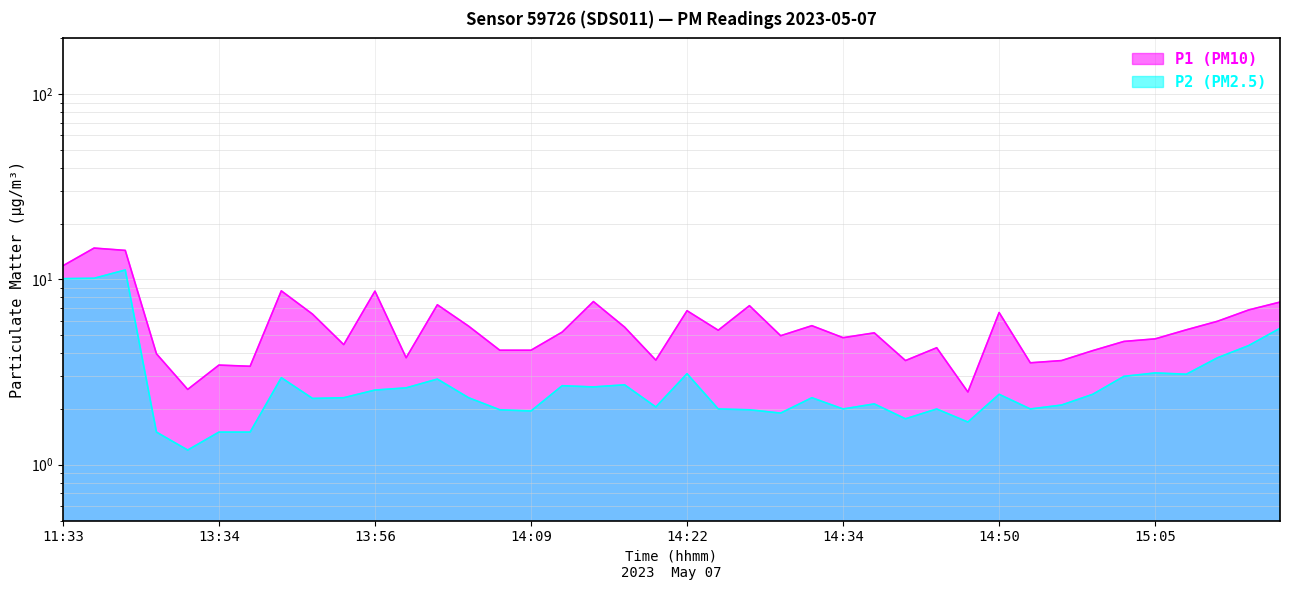

Reading left to right, list all the values displayed in this chart.

P1 (PM10): 11:33=11.8	11:36=14.8	11:48=14.3	13:29=4.0	13:32=2.5	13:34=3.5	13:40=3.4	13:45=8.7	13:51=6.5	13:53=4.5	13:56=8.7	13:59=3.8	14:01=7.3	14:04=5.6	14:06=4.2	14:09=4.2	14:11=5.2	14:14=7.6	14:17=5.5	14:19=3.7	14:22=6.8	14:24=5.3	14:27=7.2	14:29=5.0	14:32=5.6	14:34=4.8	14:36=5.2	14:42=3.6	14:44=4.3	14:47=2.5	14:50=6.6	14:52=3.5	14:55=3.6	14:57=4.1	15:03=4.6	15:05=4.8	15:08=5.3	15:10=6.0	15:16=6.8	15:18=7.5
P2 (PM2.5): 11:33=10.1	11:36=10.2	11:48=11.2	13:29=1.5	13:32=1.2	13:34=1.5	13:40=1.5	13:45=3.0	13:51=2.3	13:53=2.3	13:56=2.5	13:59=2.6	14:01=2.9	14:04=2.3	14:06=2.0	14:09=1.9	14:11=2.7	14:14=2.6	14:17=2.7	14:19=2.0	14:22=3.1	14:24=2.0	14:27=2.0	14:29=1.9	14:32=2.3	14:34=2.0	14:36=2.1	14:42=1.8	14:44=2.0	14:47=1.7	14:50=2.4	14:52=2.0	14:55=2.1	14:57=2.4	15:03=3.0	15:05=3.1	15:08=3.1	15:10=3.8	15:16=4.4	15:18=5.5